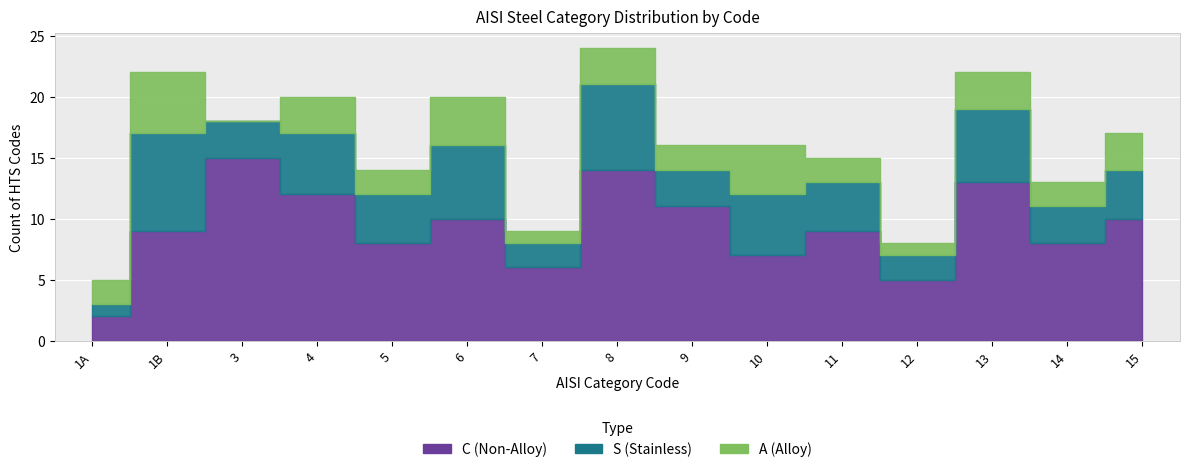

The S (Stainless Steel) series shows 4 at 13. True or false?

False